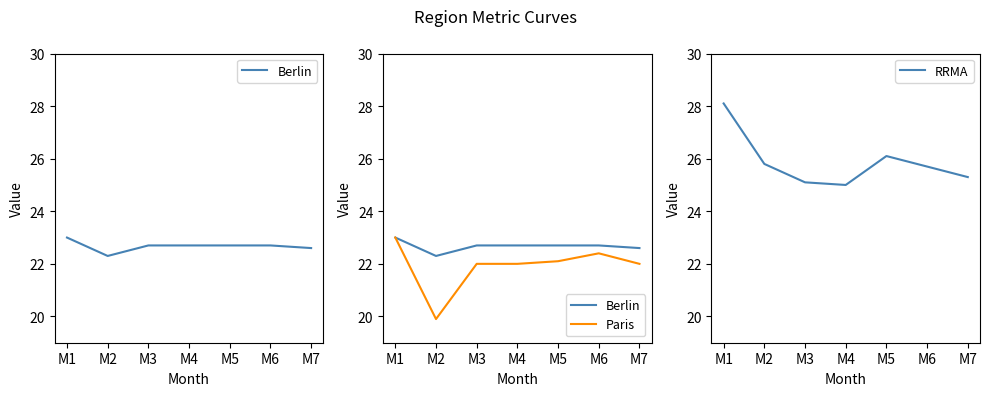

Reading right to left, what are all the values shown in this chart?

Berlin: 22.6	22.7	22.7	22.7	22.7	22.3	23.0
Paris: 22.0	22.4	22.1	22.0	22.0	19.9	23.0
RRMA: 25.3	25.7	26.1	25.0	25.1	25.8	28.1